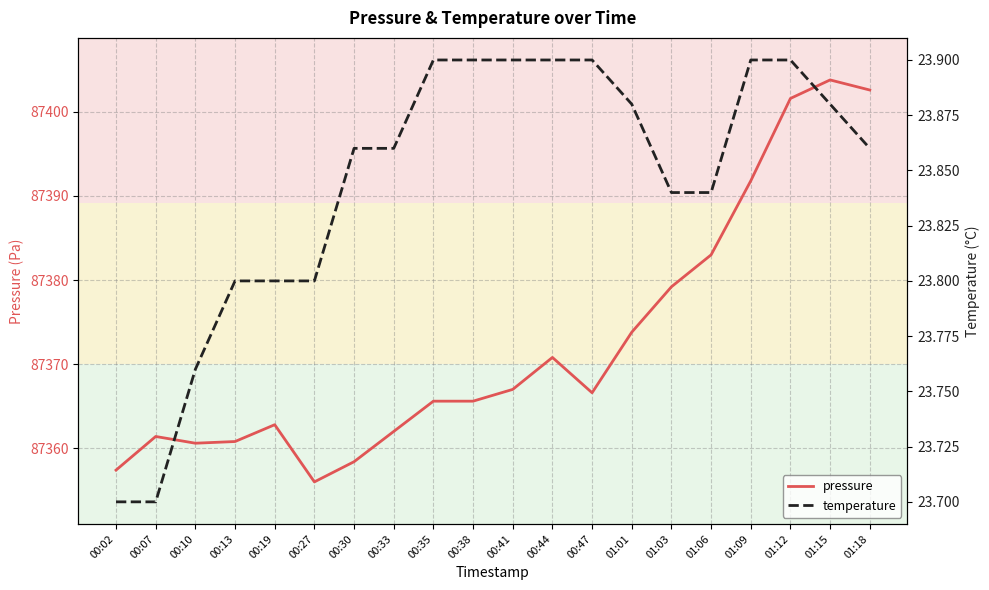

Which series has the largest total across all categories?

pressure